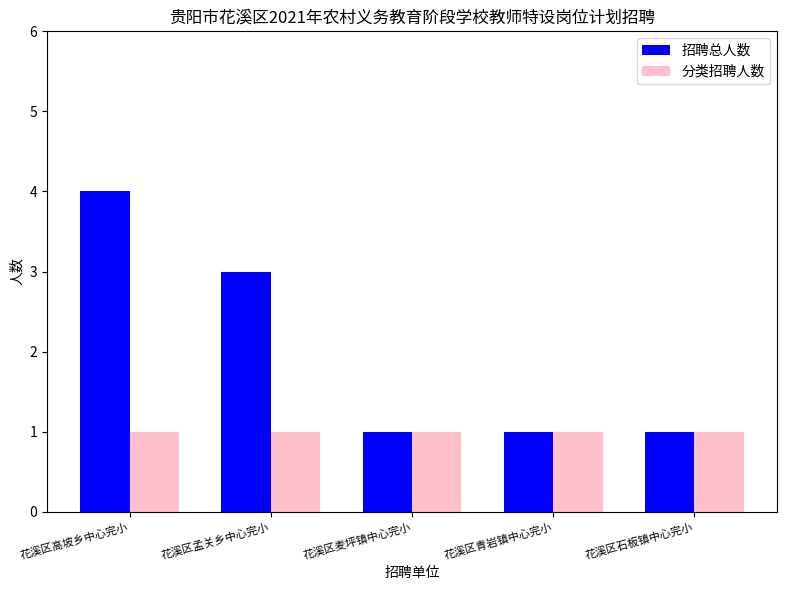

What is the label of the 3rd bar from the right?

花溪区麦坪镇中心完小